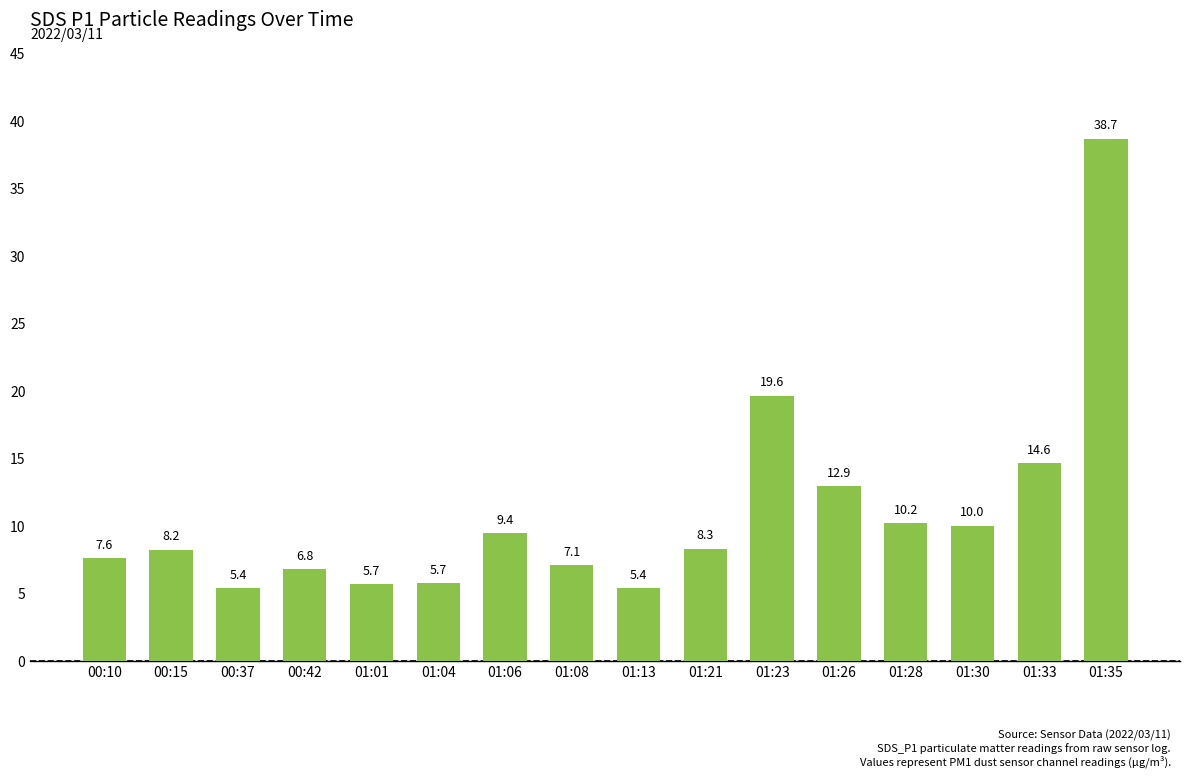

How many bars are there in total?

16